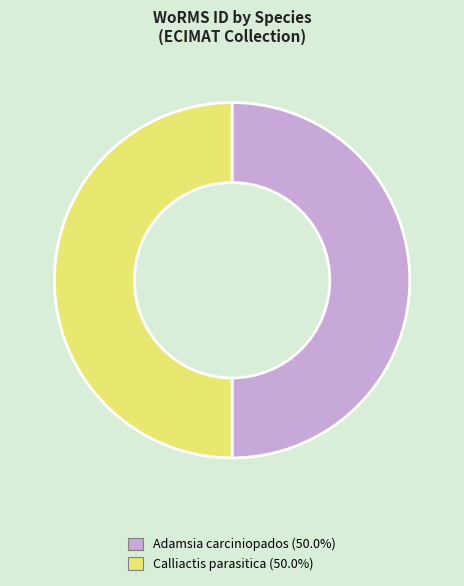

How many segments does this pie chart have?

2